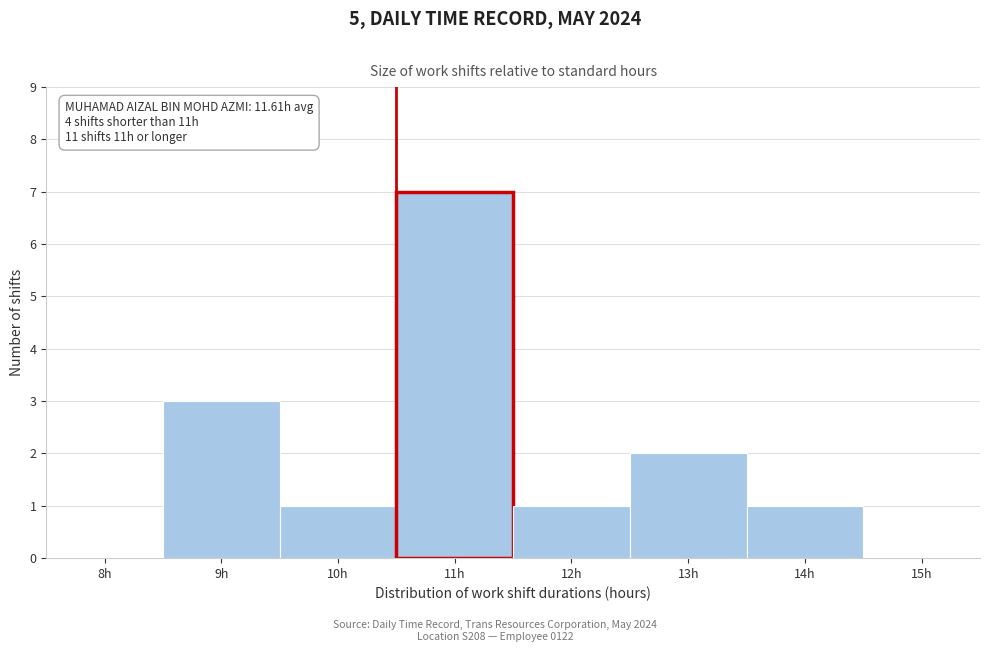

Reading left to right, what are all the values shown in this chart?

8h=0	9h=3	10h=1	11h=7	12h=1	13h=2	14h=1	15h=0